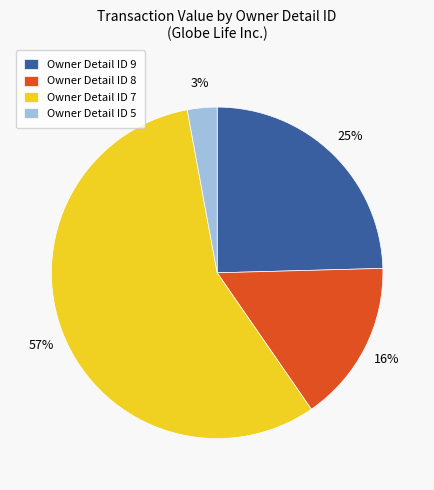

Which slice is the smallest?

Owner Detail ID 5